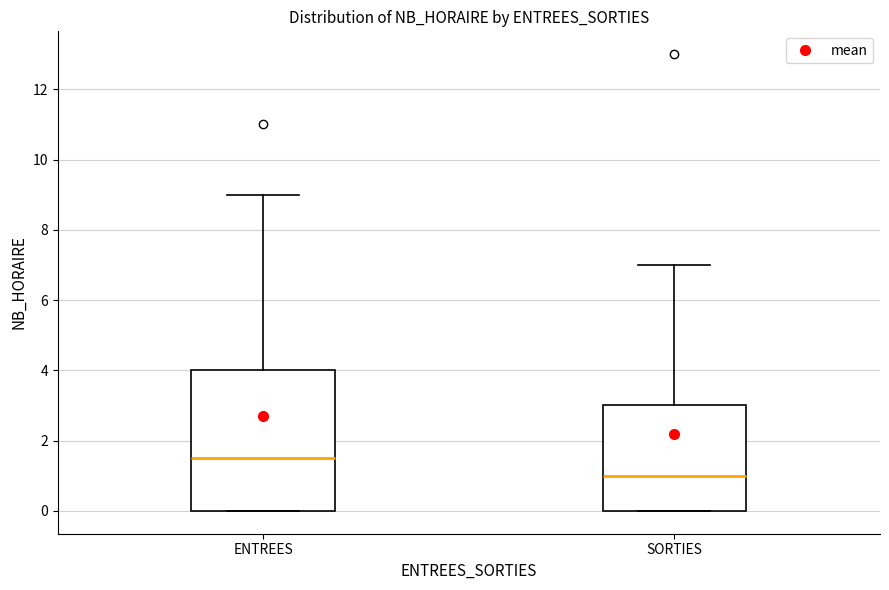

Which box has the lowest median line?

SORTIES